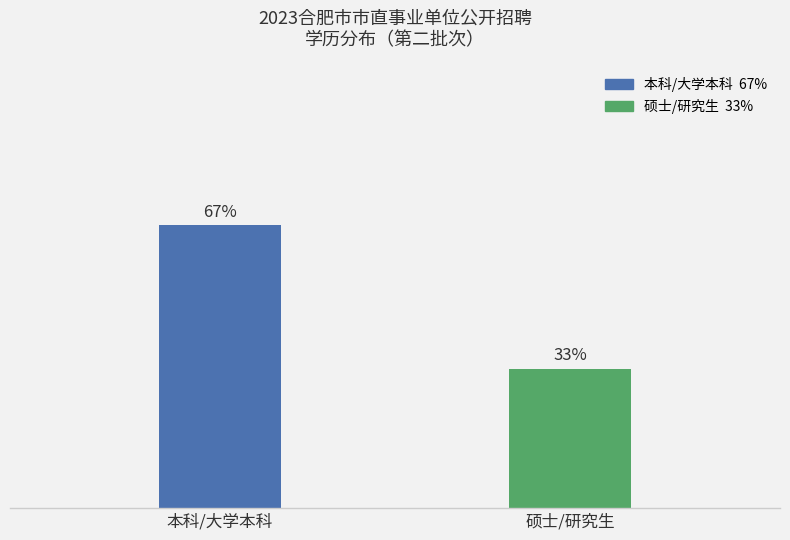

Does the chart contain stacked bars?

No